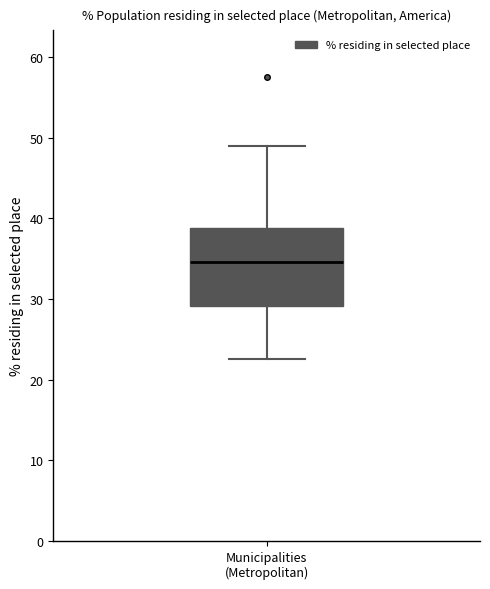

Transcribe this box plot: give where the median line is, the range the box spans, and where the two whiskers end, as read against the y-axis. The values are not printed on the chart, so give them approximately, as read against the axis.

median 35, box 29 to 39, whiskers 23 to 49